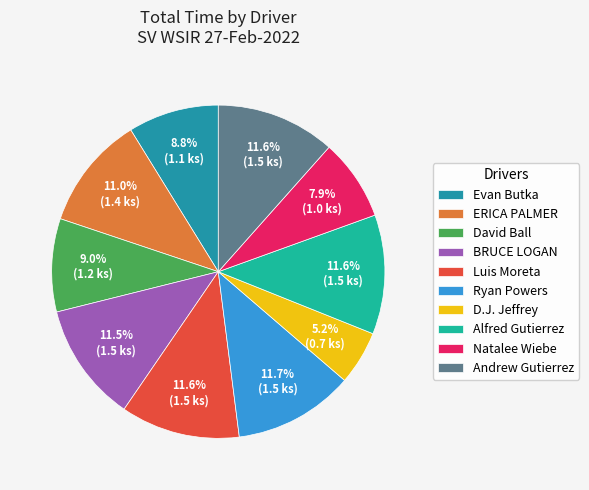

Approximately how many times larger is the value at Luis Moreta compared to David Ball?

1.3